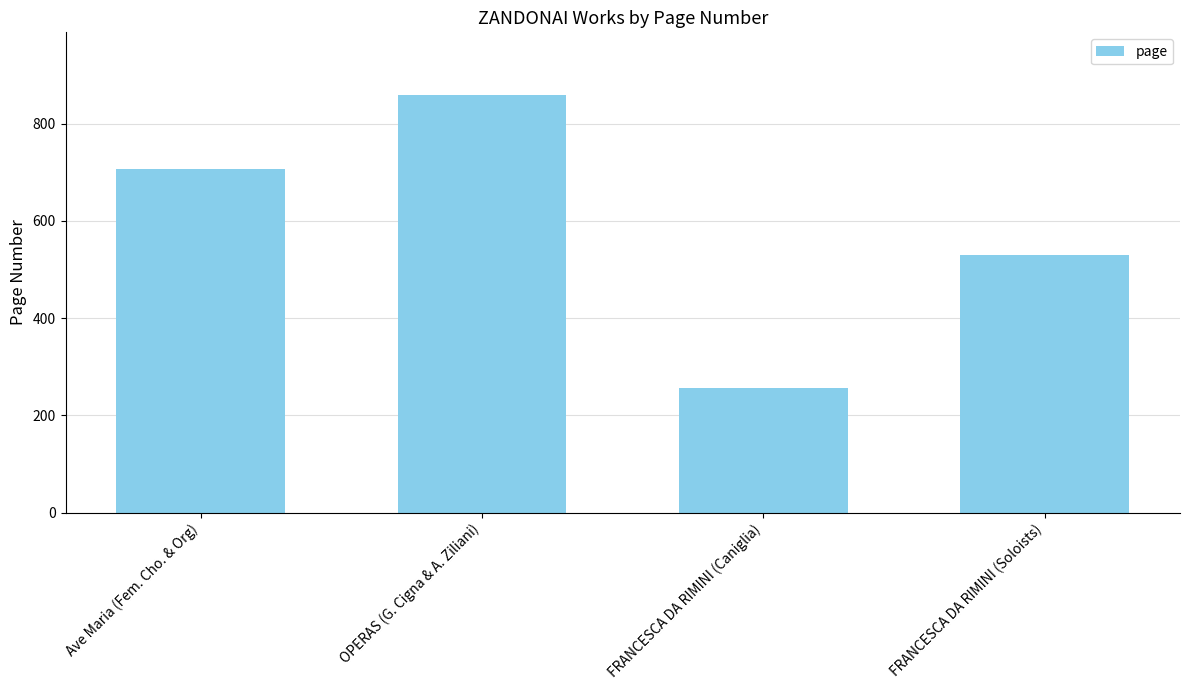

List the labels in order of value, largest first.

OPERAS (G. Cigna & A. Ziliani), Ave Maria (Fem. Cho. & Org), FRANCESCA DA RIMINI (Soloists), FRANCESCA DA RIMINI (Caniglia)